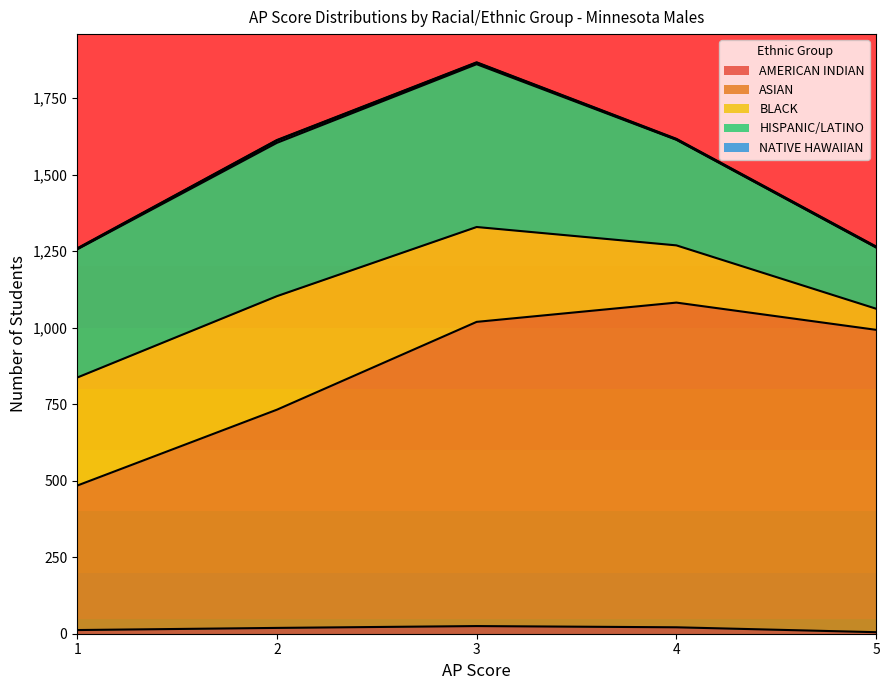

What is the greatest value displayed?

1061